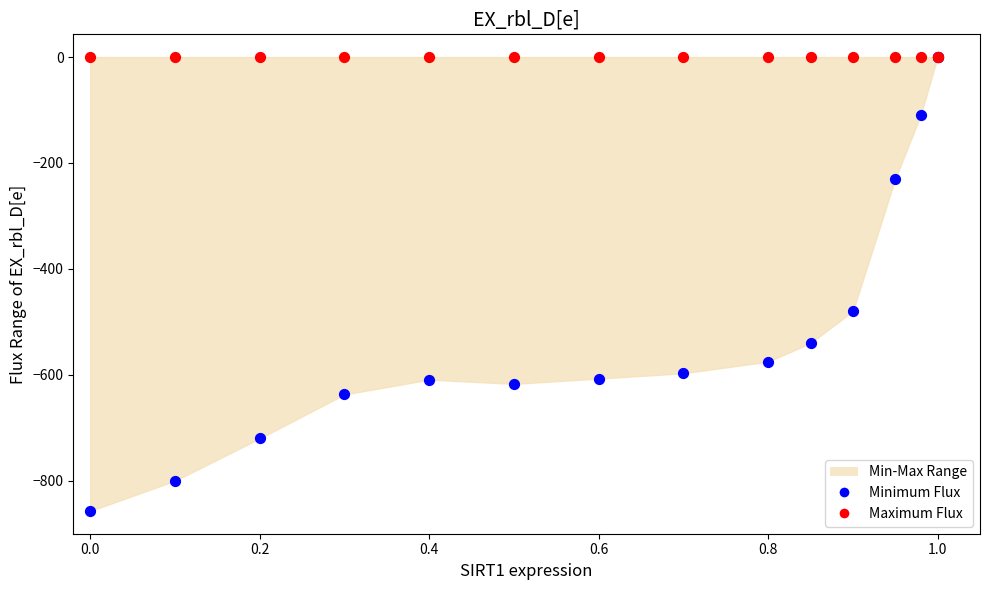

Across all series, what Y value is closest to -428?

-480